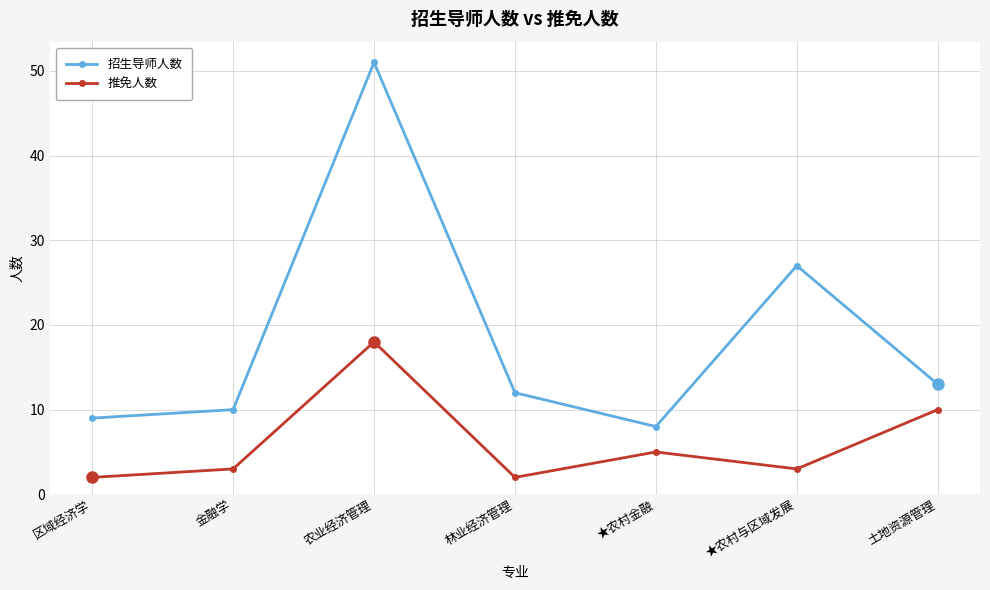

Between 区域经济学 and ★农村与区域发展, which series saw the biggest shift?

招生导师人数